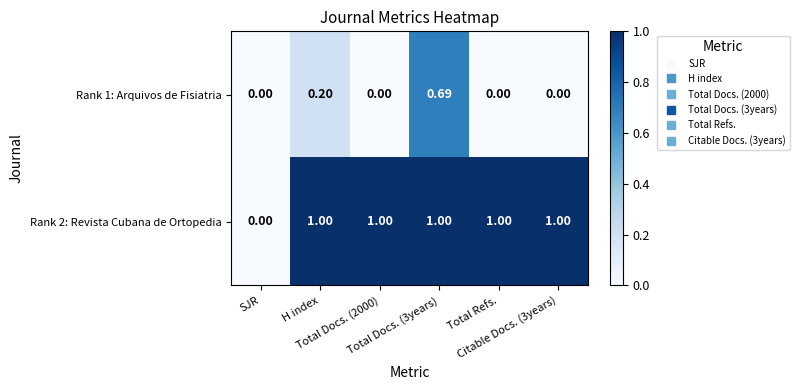

Reading left to right, list all the values displayed in this chart.

Rank 1: Arquivos de Fisiatria: SJR=0.0	H index=0.2	Total Docs. (2000)=0.0	Total Docs. (3years)=0.7	Total Refs.=0.0	Citable Docs. (3years)=0.0
Rank 2: Revista Cubana de Ortopedia: SJR=0.0	H index=1.0	Total Docs. (2000)=1.0	Total Docs. (3years)=1.0	Total Refs.=1.0	Citable Docs. (3years)=1.0